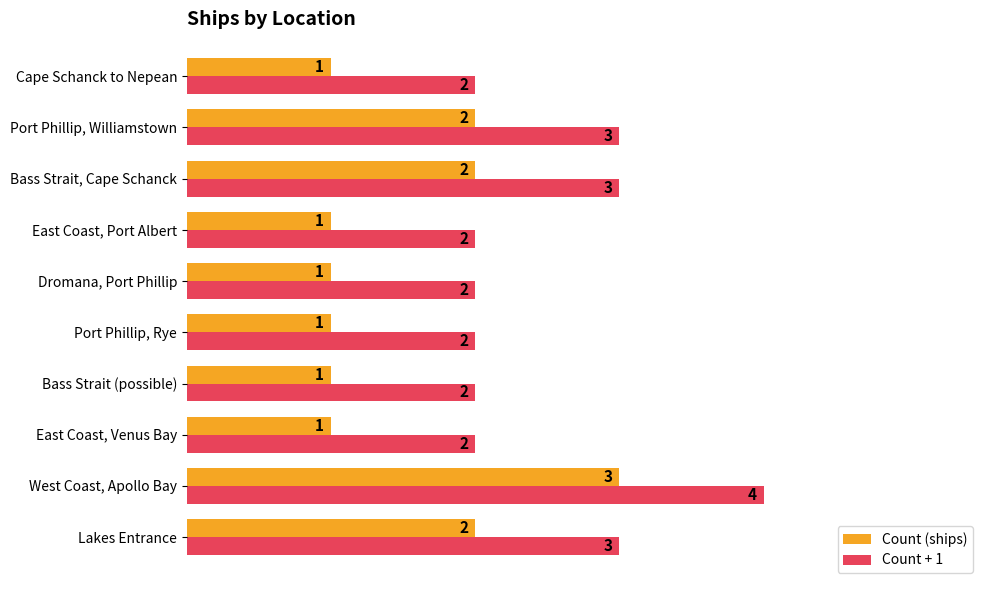

What is the approximate value of Count + 1 at Bass Strait, Cape Schanck?

3